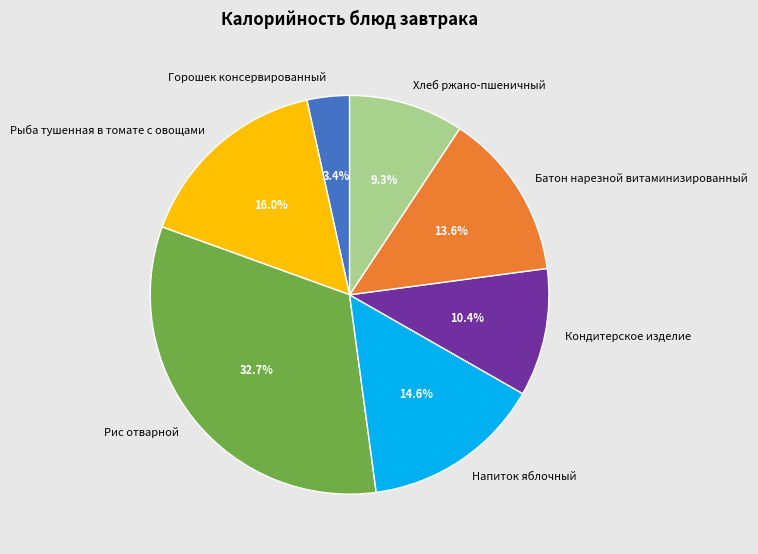

The Кондитерское изделие slice represents 10% of the pie. True or false?

True